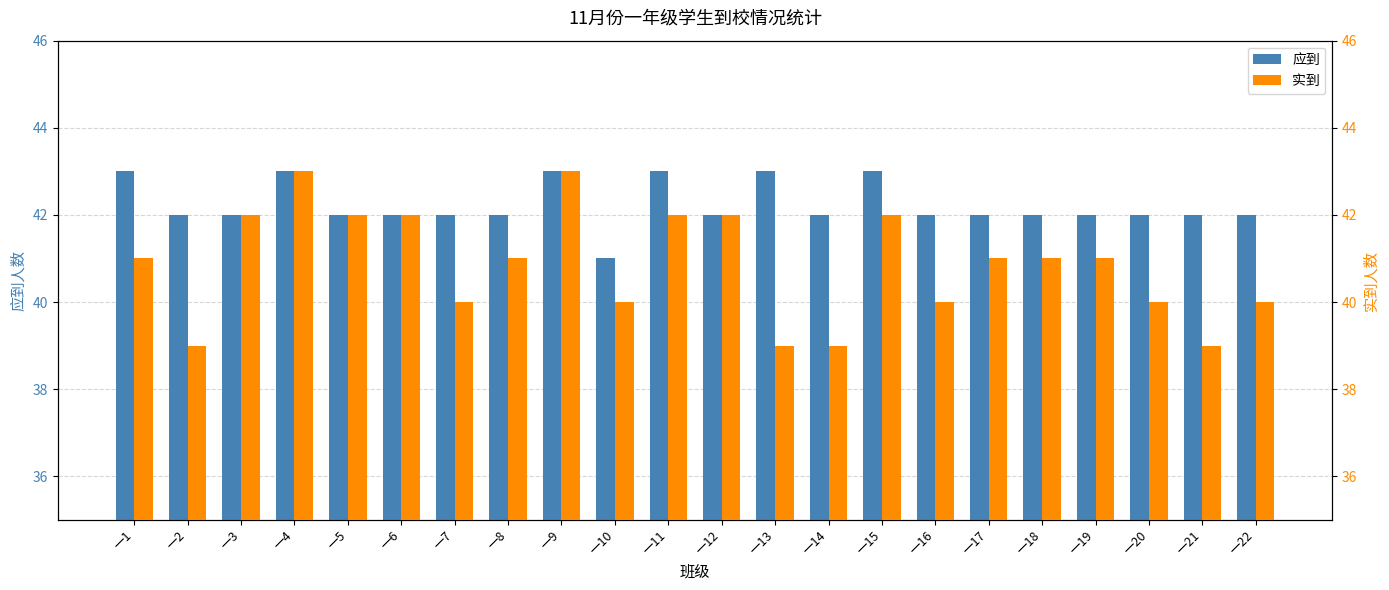

Does the chart contain any negative values?

No